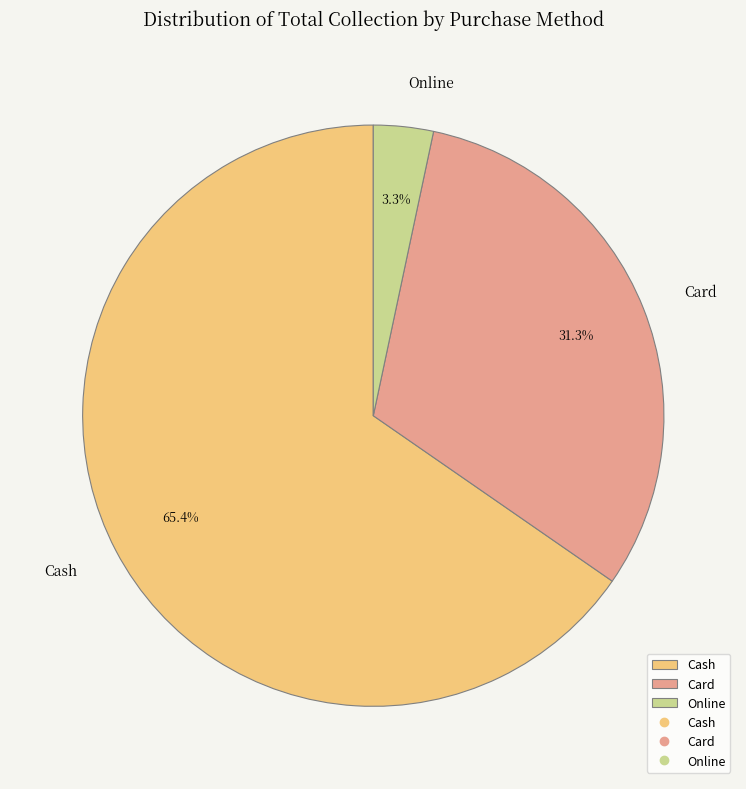

How many slices are in this pie chart?

3